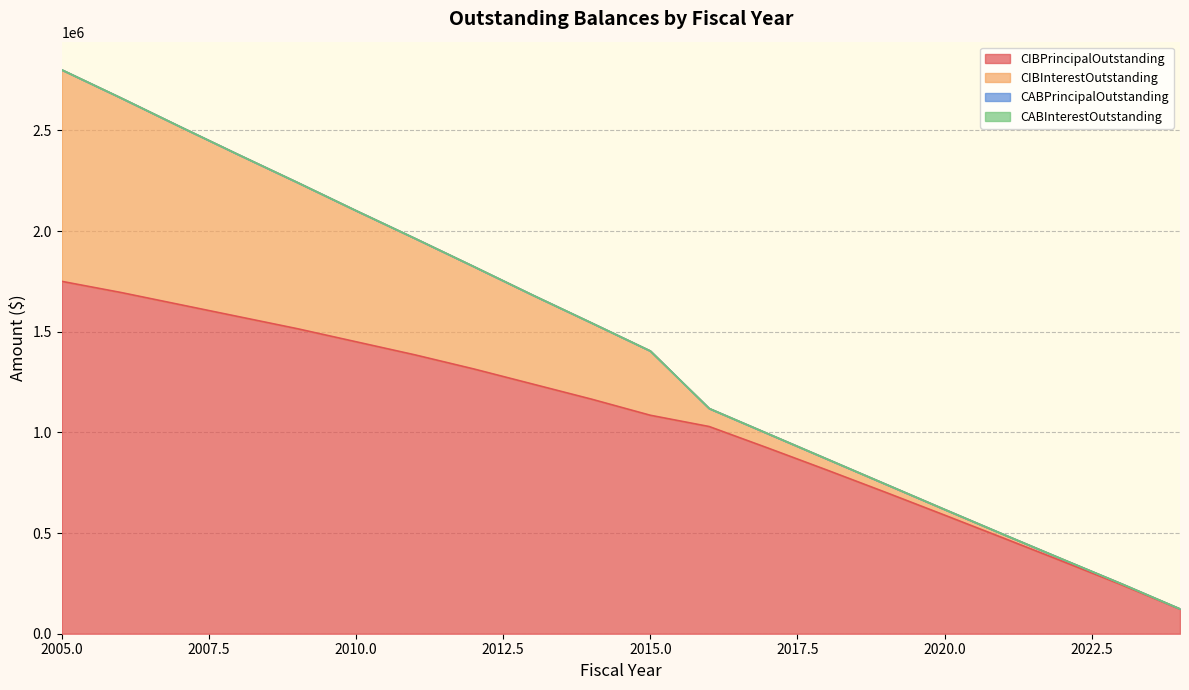

At which category is the sum across all series the highest?

2005